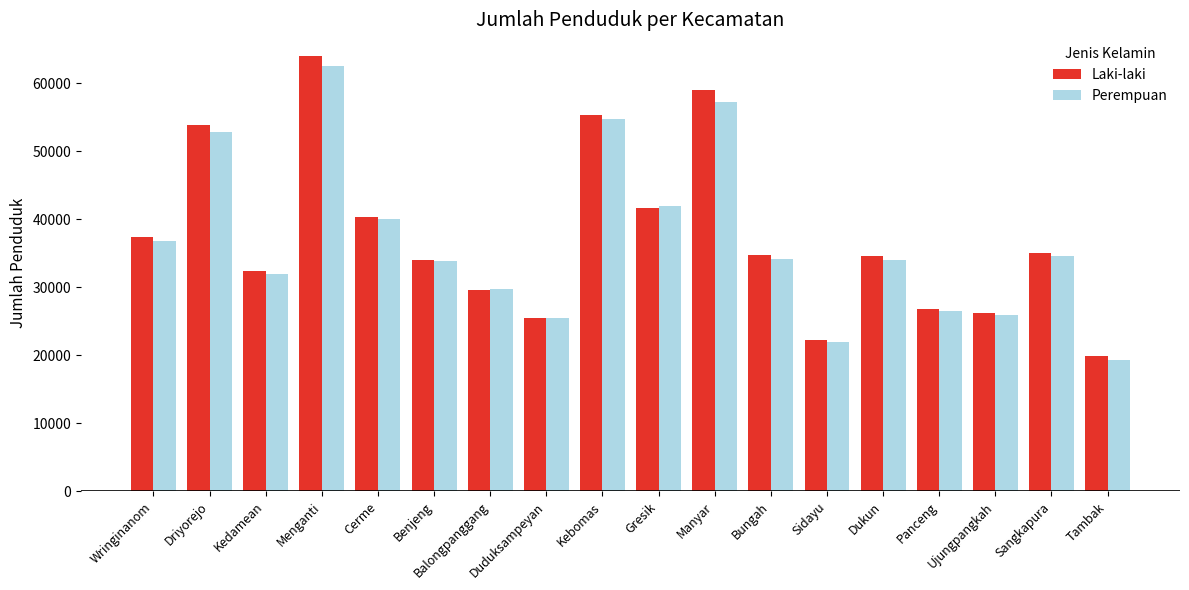

What is the label of the 3rd bar from the right?

Ujungpangkah